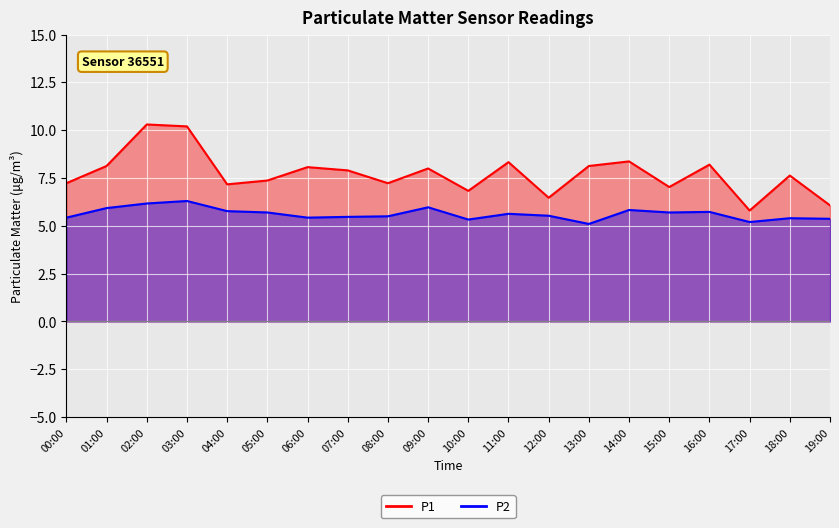

True or false: P2 has a value of 3.8 at 09:00.

False